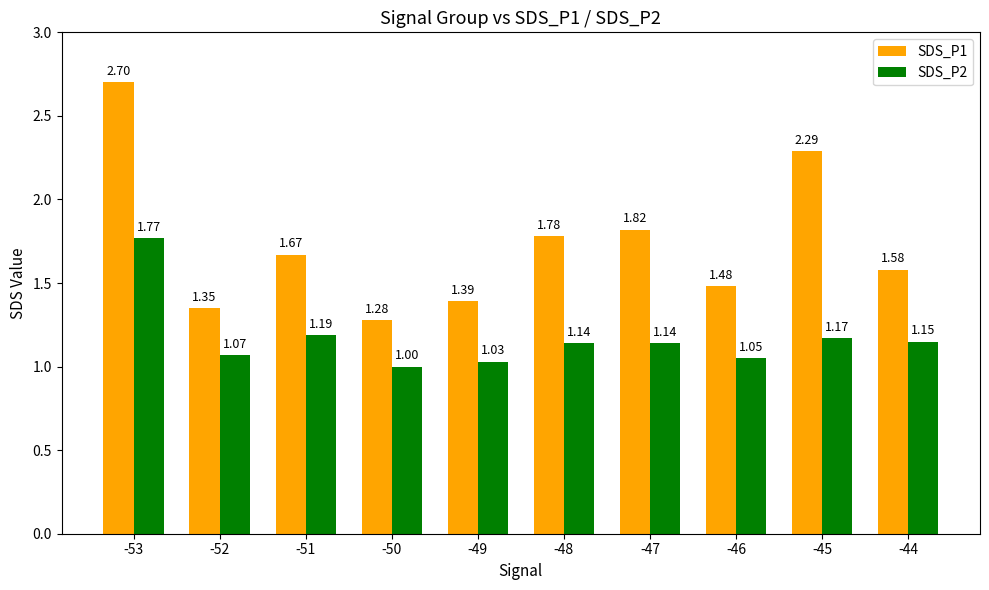

What are all the series names shown in the legend?

SDS_P1, SDS_P2